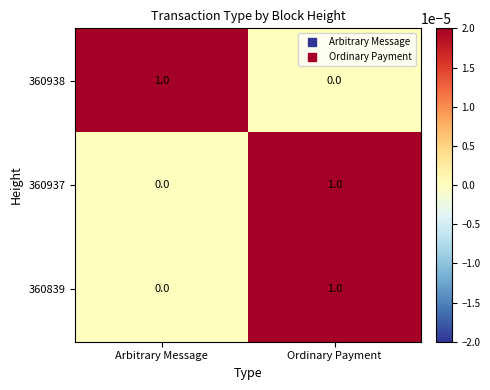

Which category has the highest value in the 360937 series?

Ordinary Payment